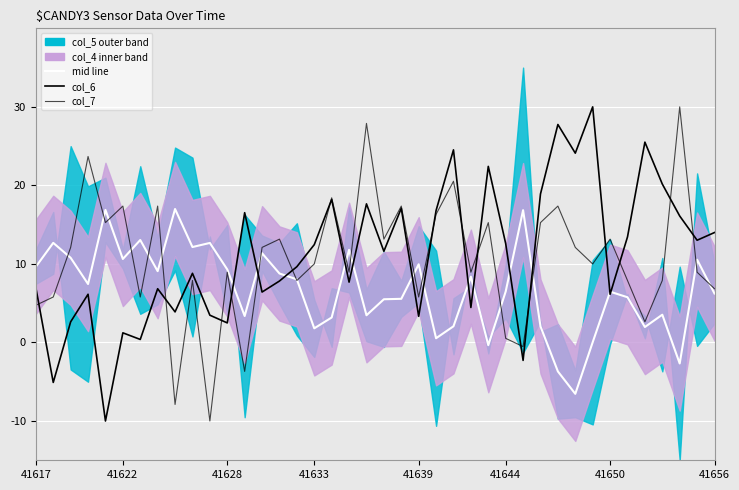

What position from the left is 15?

16